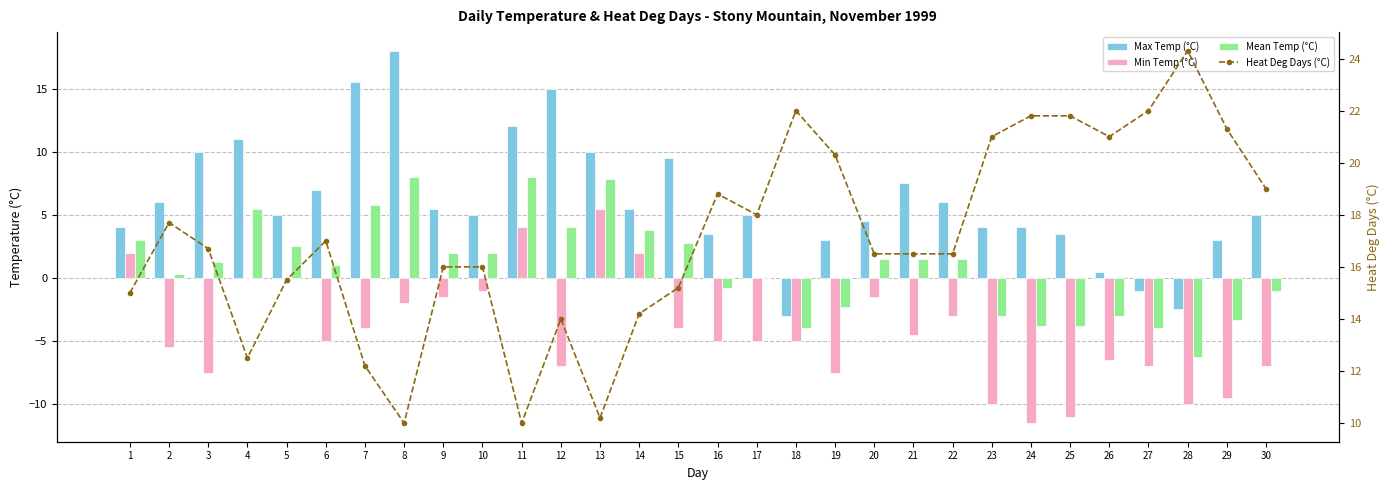

At which label does Min Temp (°C) reach its peak?

13